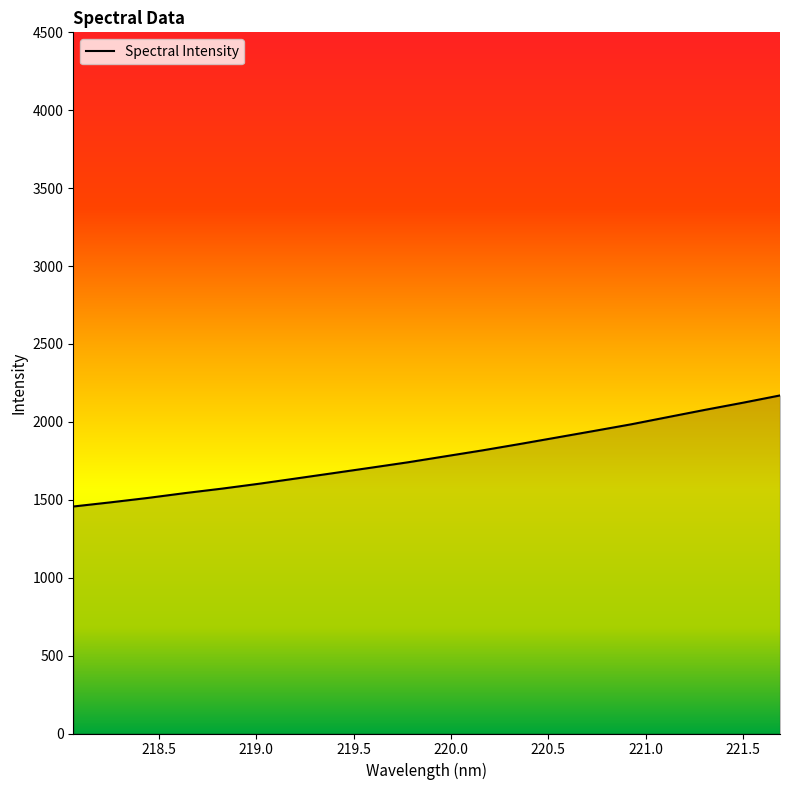

What is the difference between the maximum and minimum values?

712.7